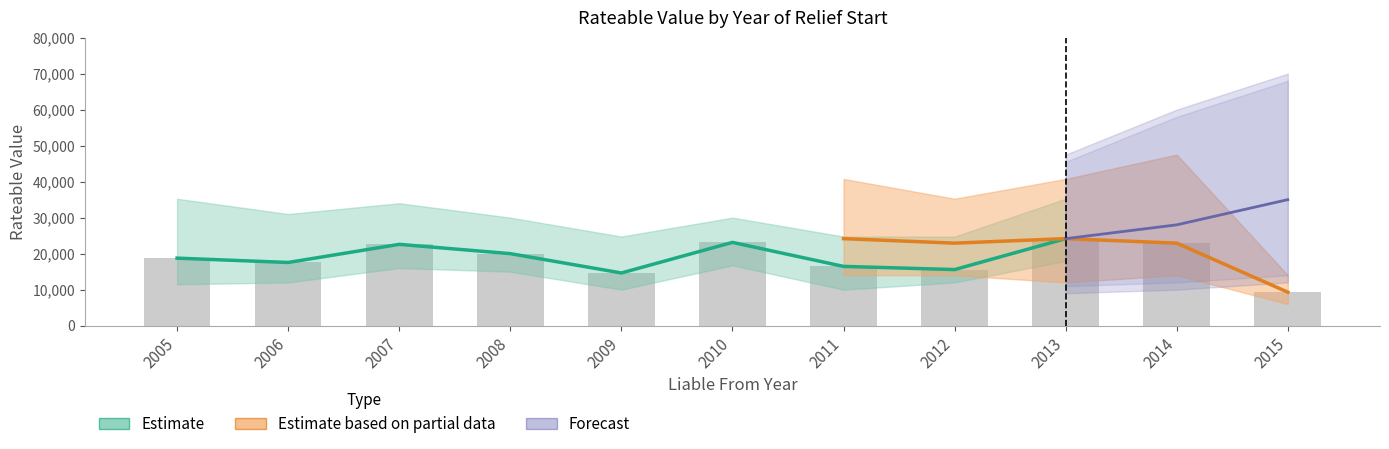

What is the maximum value shown in the chart?

24167